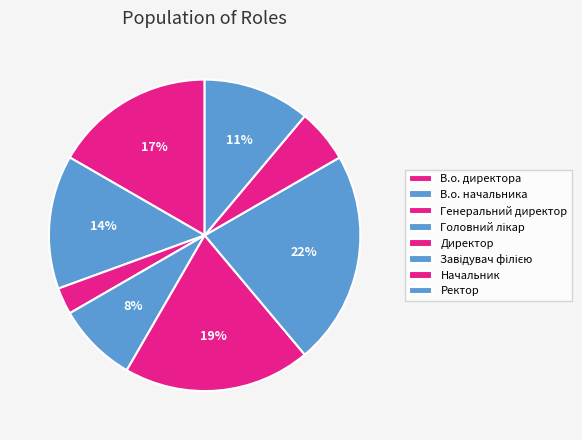

What is the change in value from Директор to Начальник?

-5